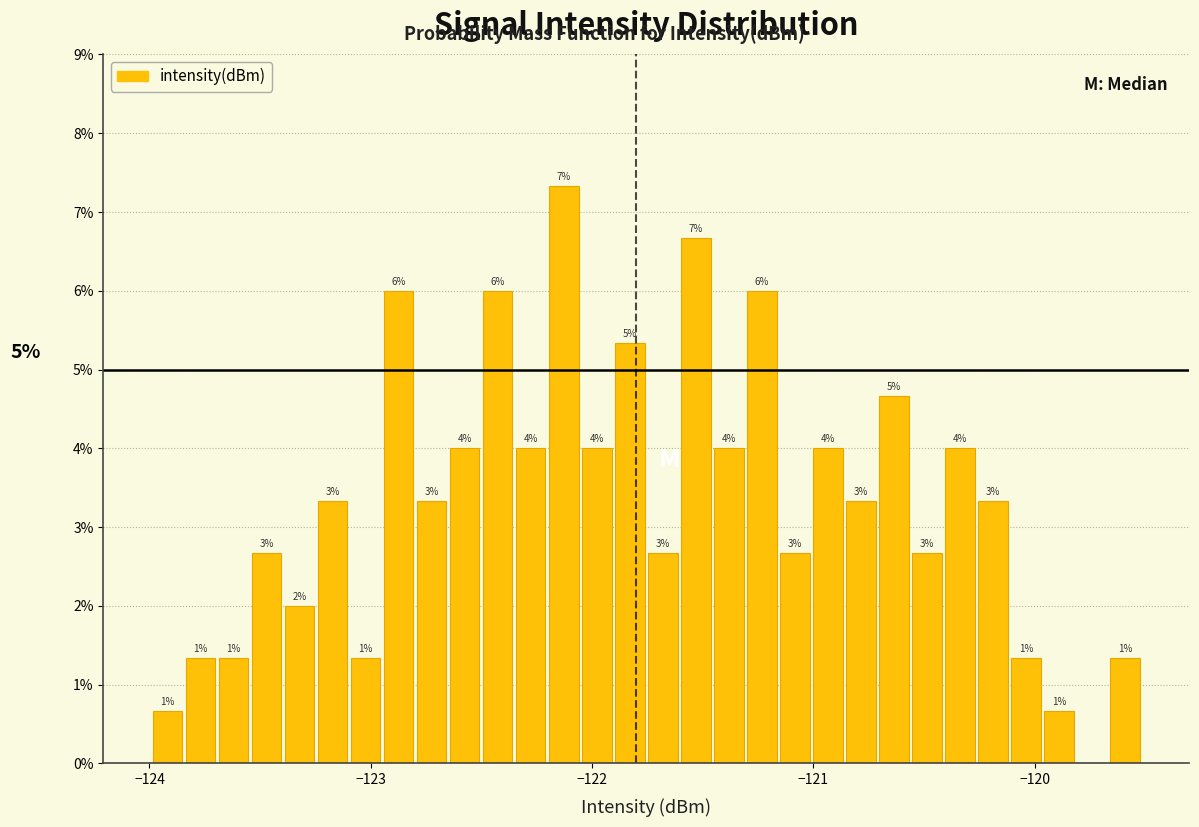

Read against the x-axis, roughly where is the centre of the tallest bar?

-122.1